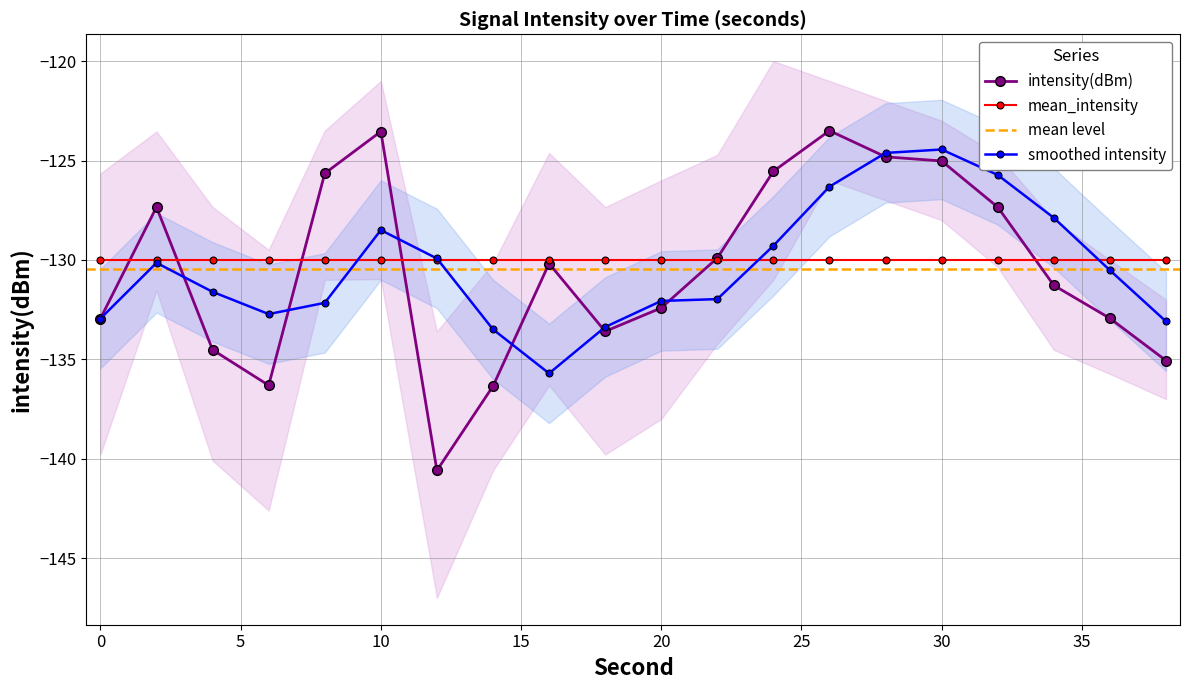

True or false: intensity(dBm) and intensity_lower cross at least once.

False